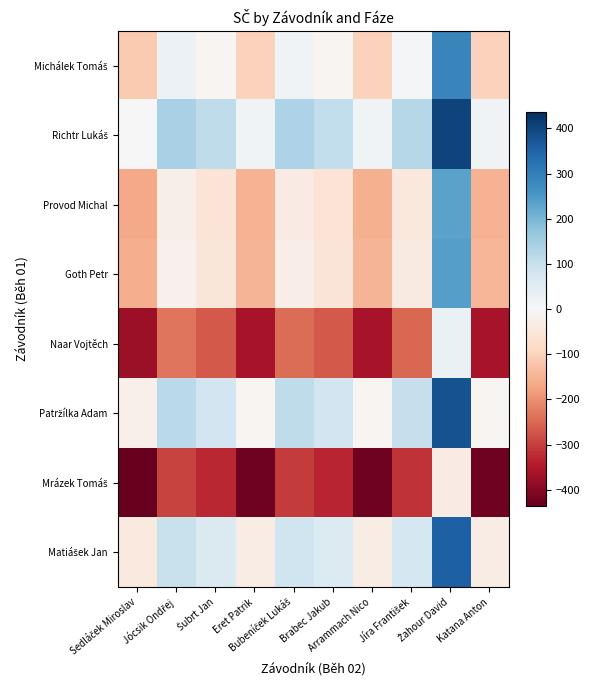

Between Jócsik Ondřej and Brabec Jakub, which is larger?

Jócsik Ondřej